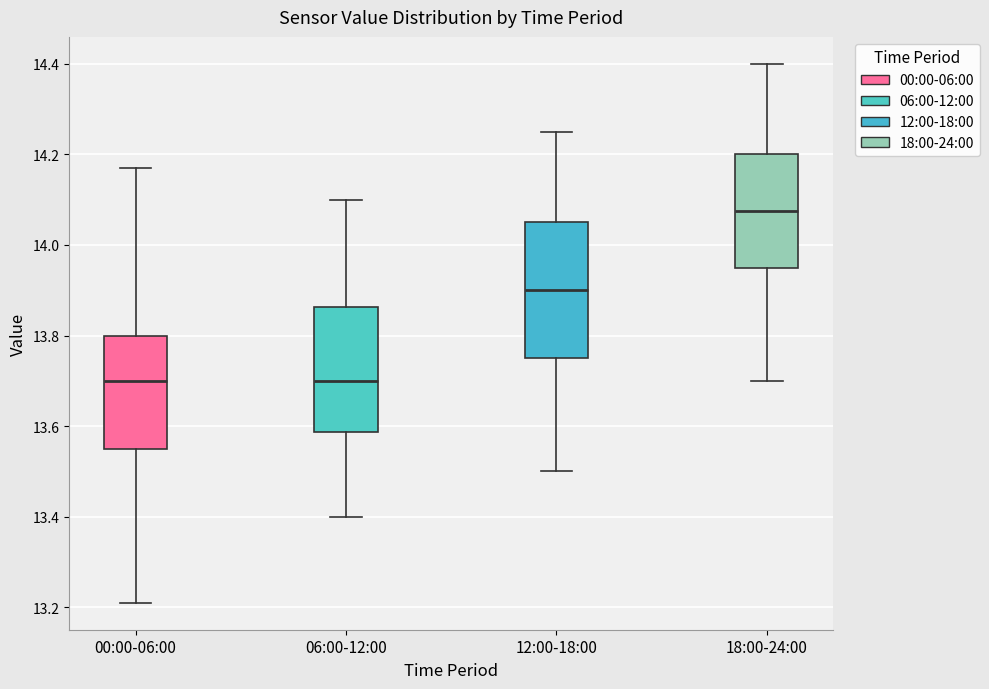

Which box has the highest median line?

18:00-24:00